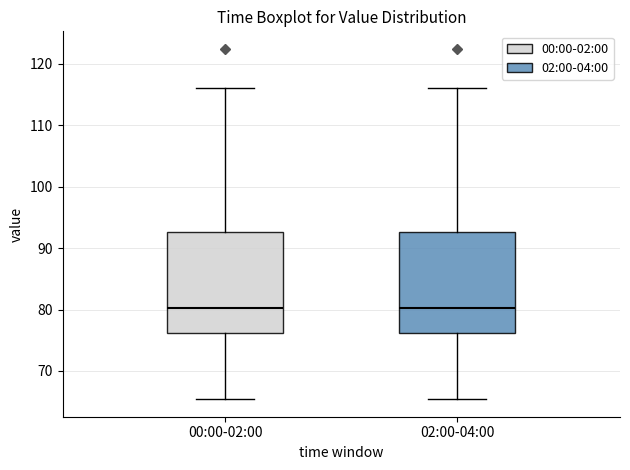

Where does the median line of the box for 00:00-02:00 sit on the y-axis? The values are not printed on the chart, so give them approximately, as read against the axis.

80